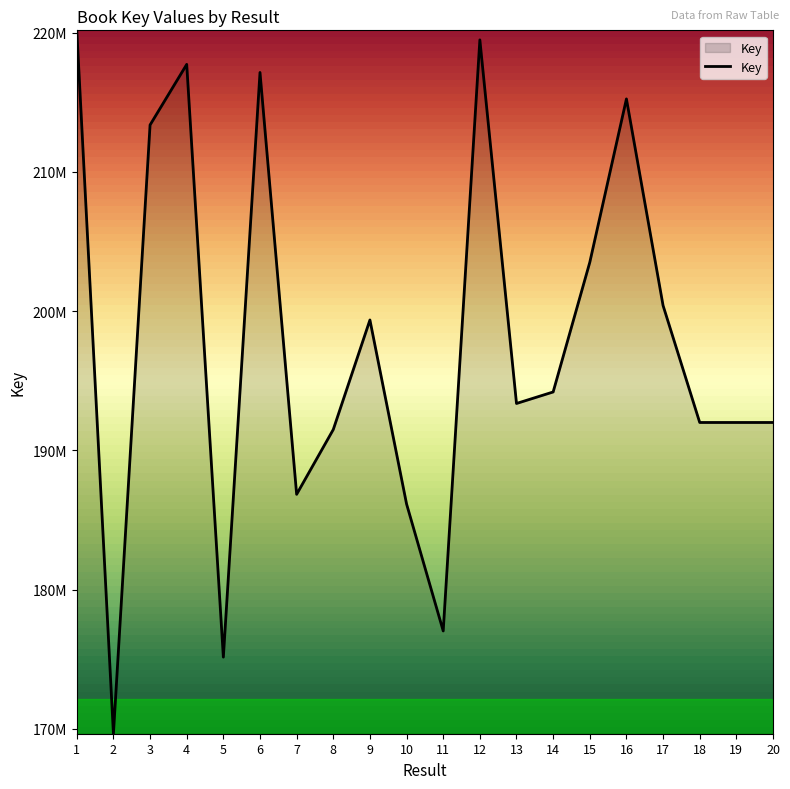

What is the sum of all values?

3956286170